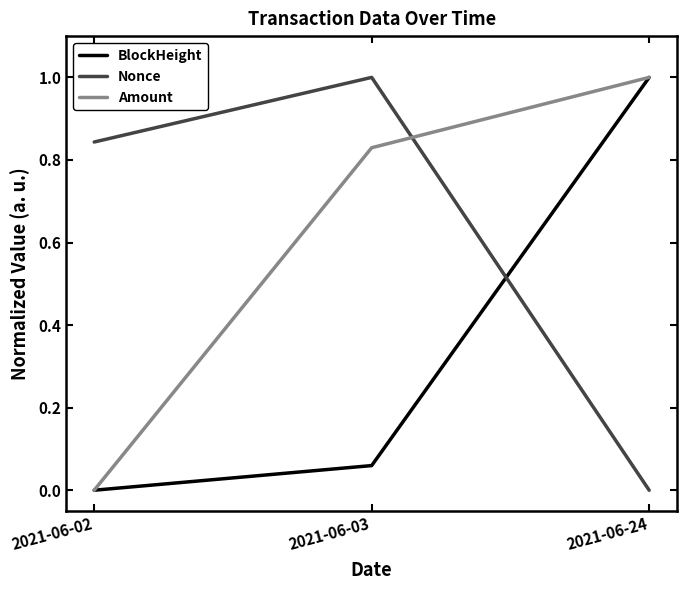

At which category is the sum across all series the highest?

2021-06-24